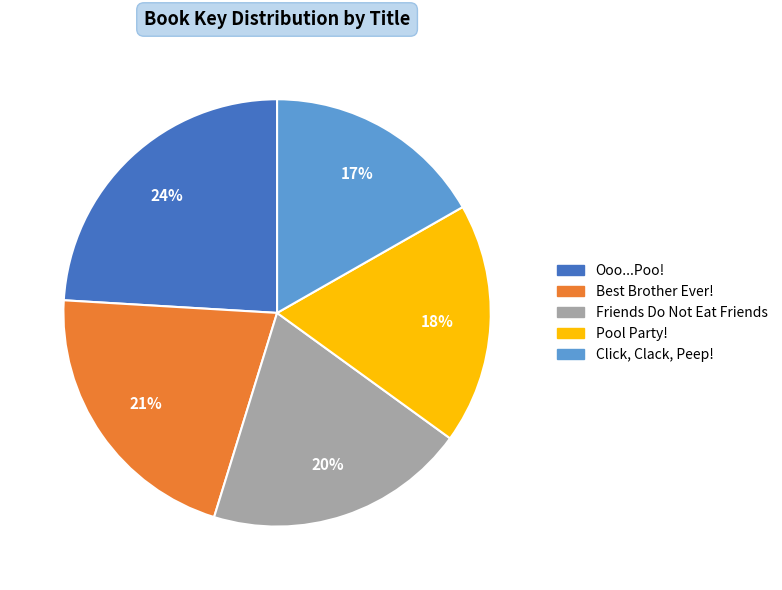

Rank the categories by value from highest to lowest.

Ooo...Poo!, Best Brother Ever!, Friends Do Not Eat Friends, Pool Party!, Click, Clack, Peep!